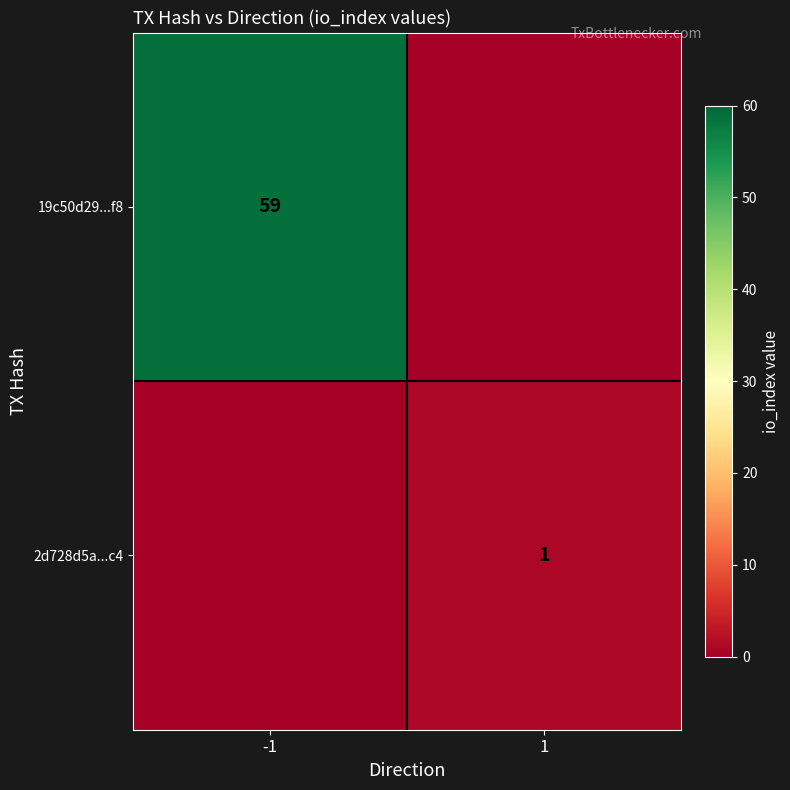

True or false: 2d728d5a...c4 has a value of 0 at 1.

False